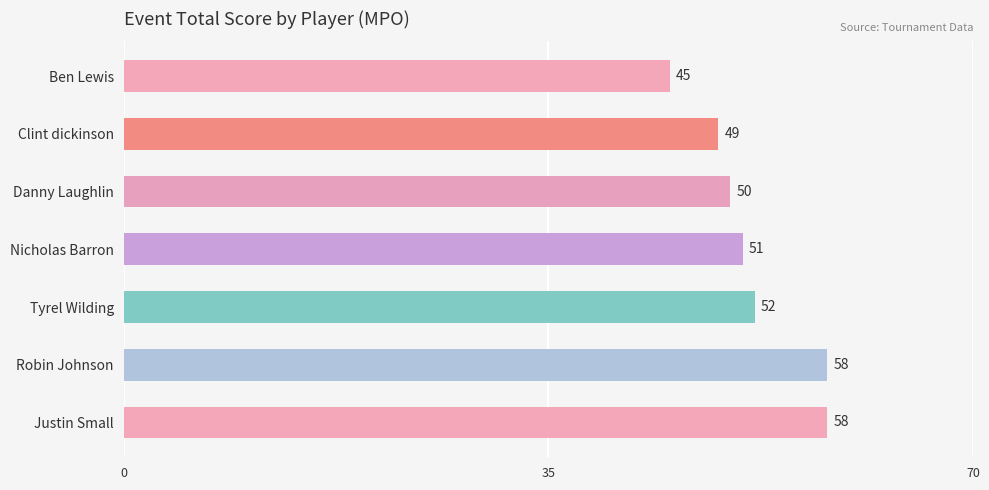

Is it true that the value at Justin Small is 58?

True